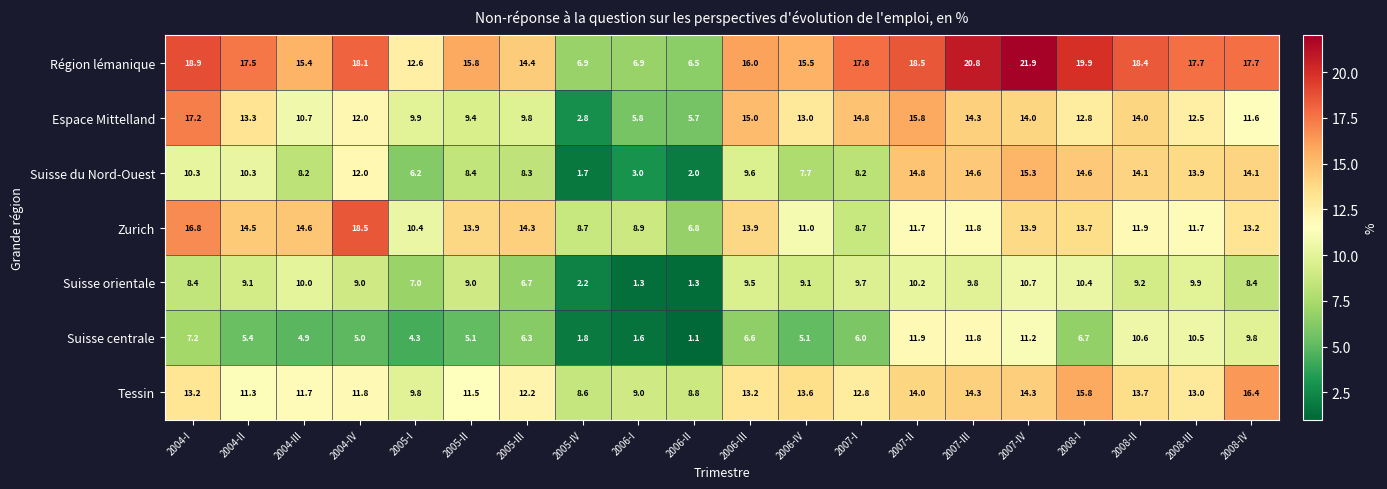

The value of Tessin at 2008-II is 19.2. True or false?

False